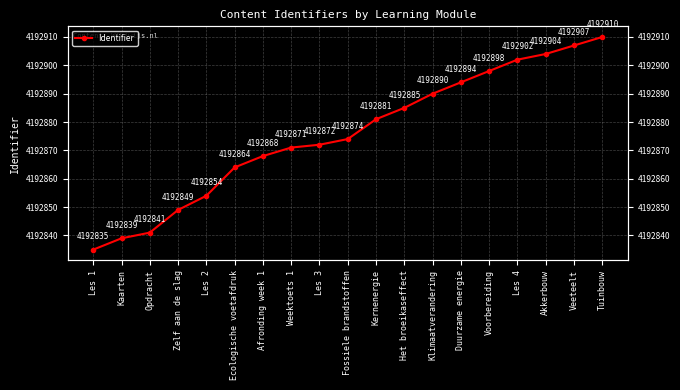

The value at Kernenergie is 4192881. True or false?

True